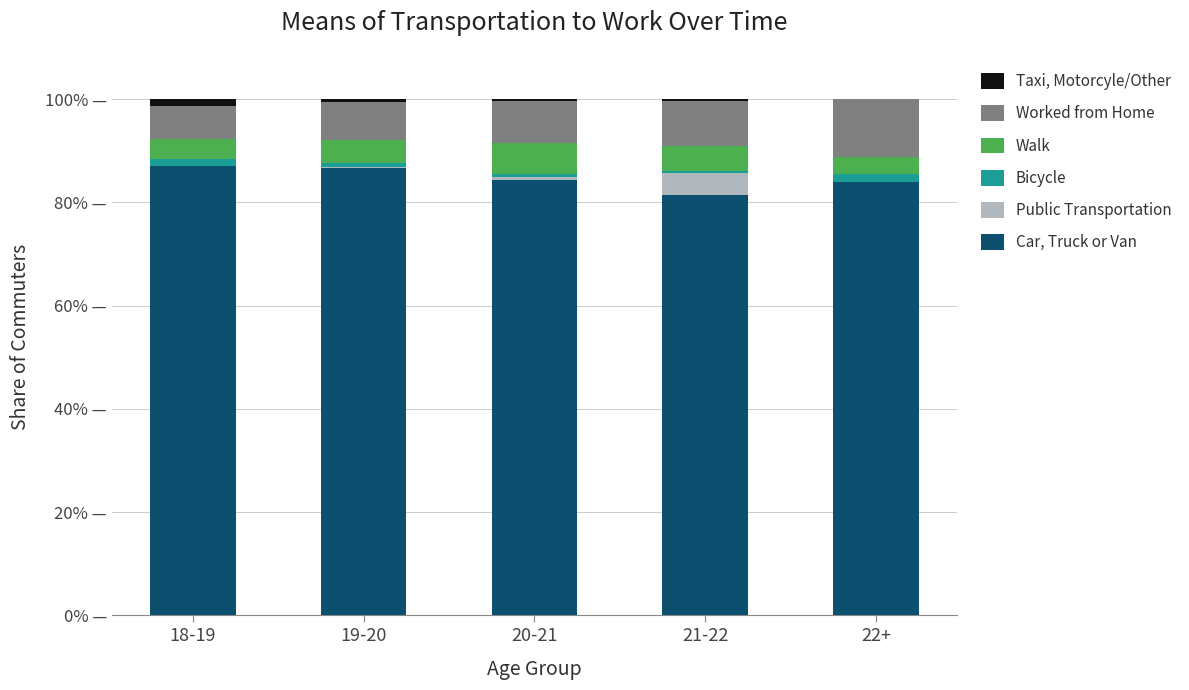

Count the Car, Truck or Van values in the range 83 to 86.

2